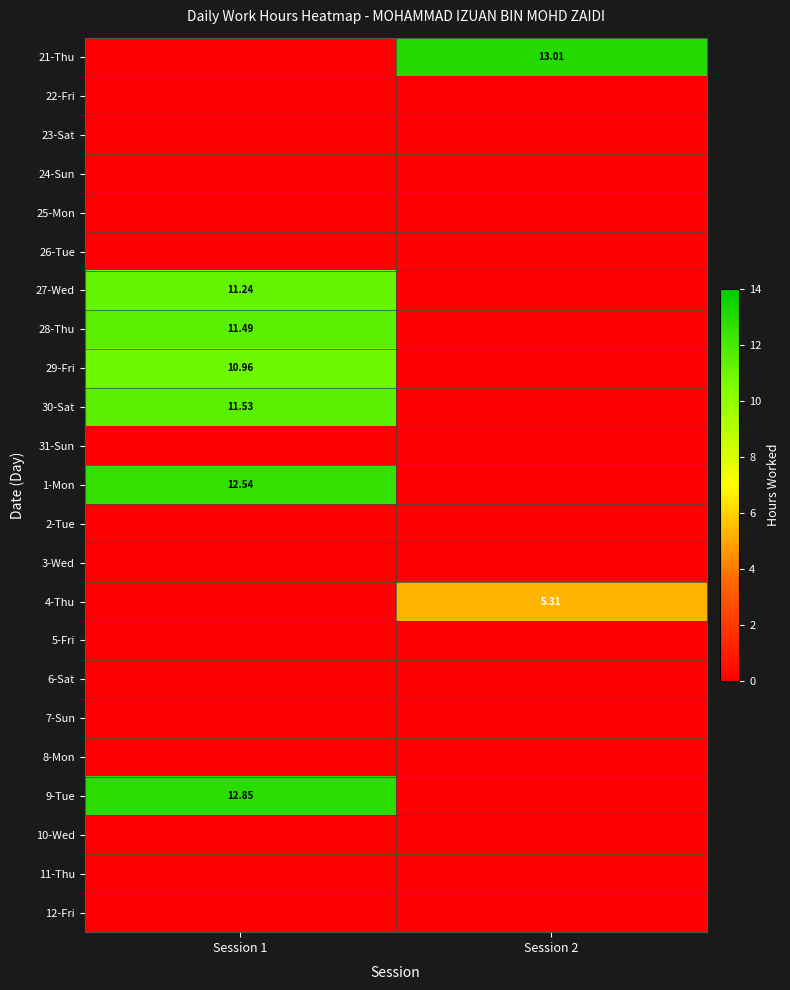

Which category has the lowest value across all series?

Session 1